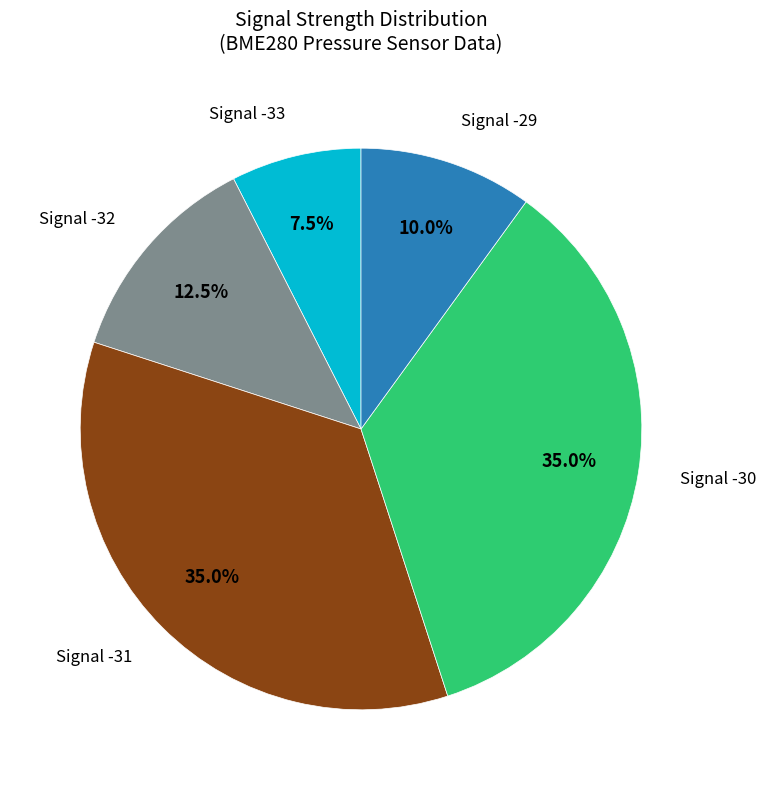

Is there any slice that represents more than half of the pie?

No